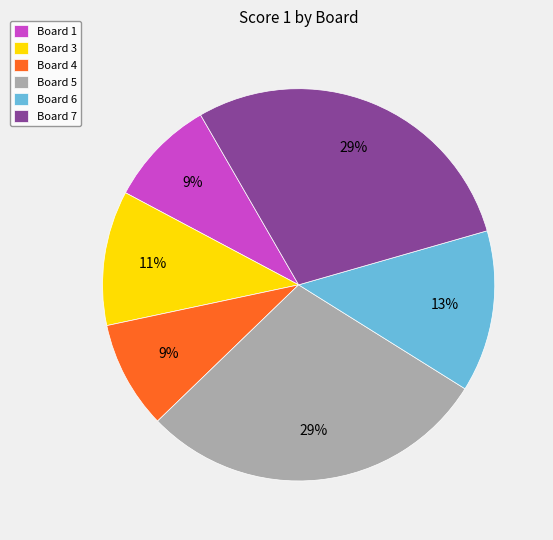

Is Board 5 the majority of the pie?

No